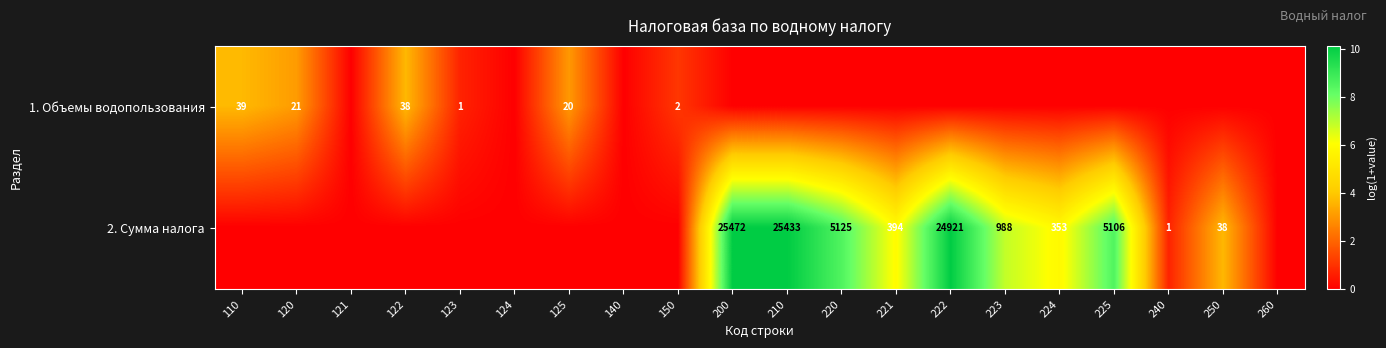

Is it true that 2. Сумма налога equals 5125 at 220?

True